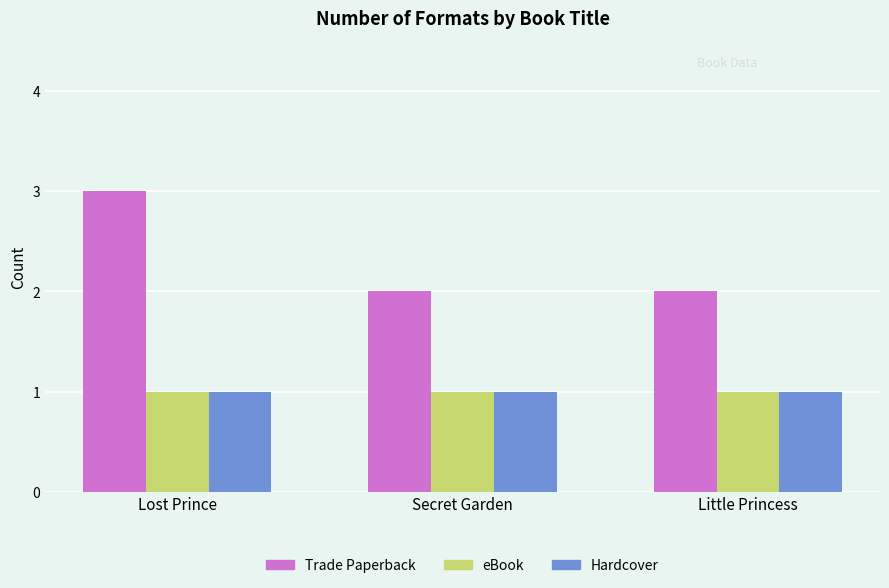

Which series has the largest total across all categories?

Trade Paperback